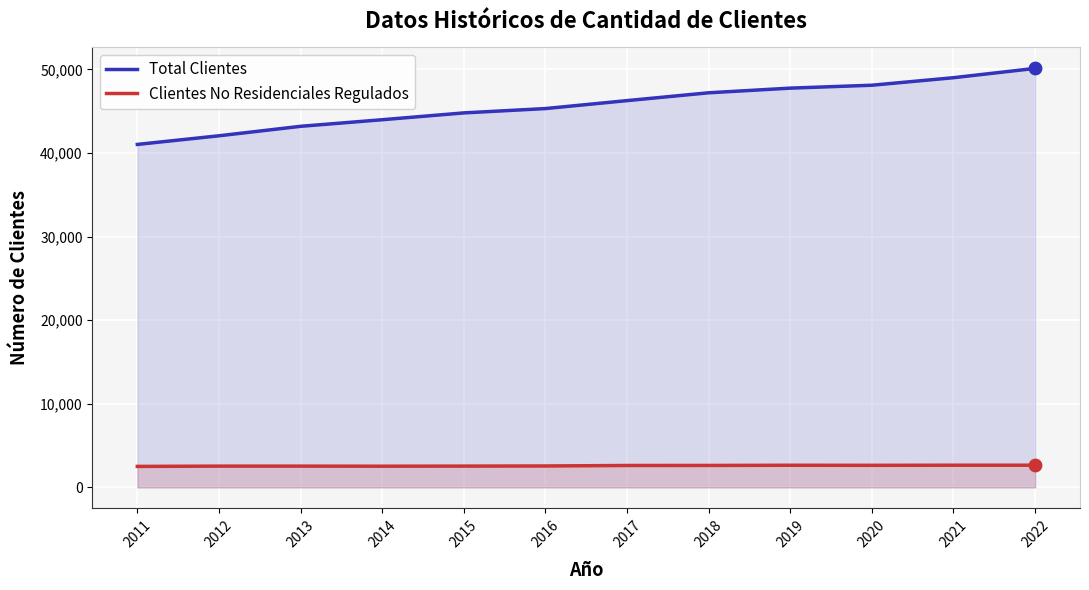

At which category is the sum across all series the highest?

2022